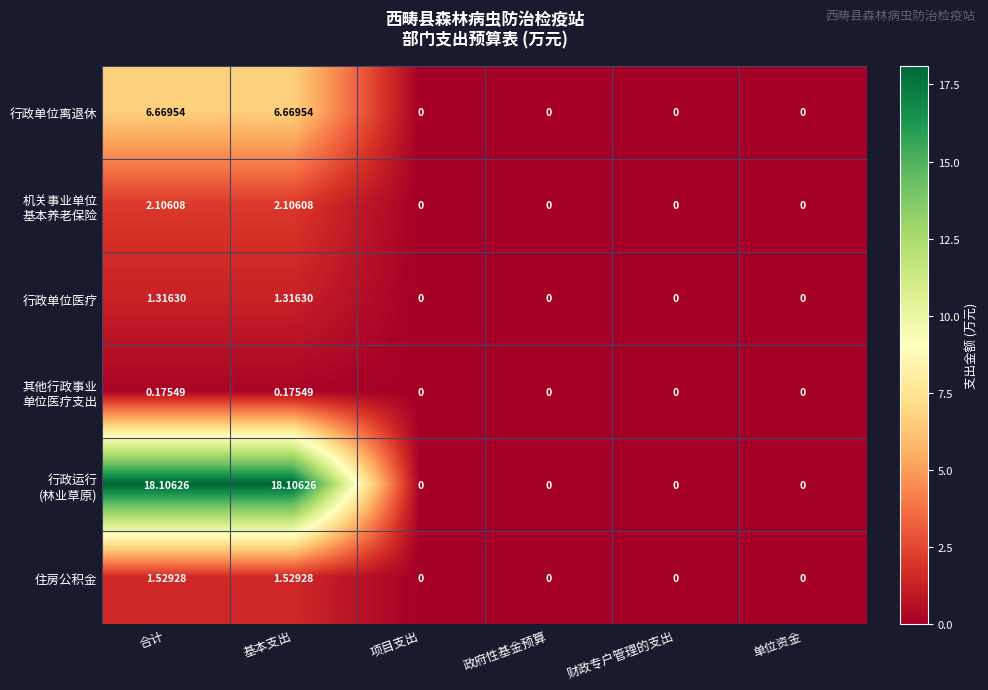

Which series has the largest total across all categories?

行政运行 (林业草原)